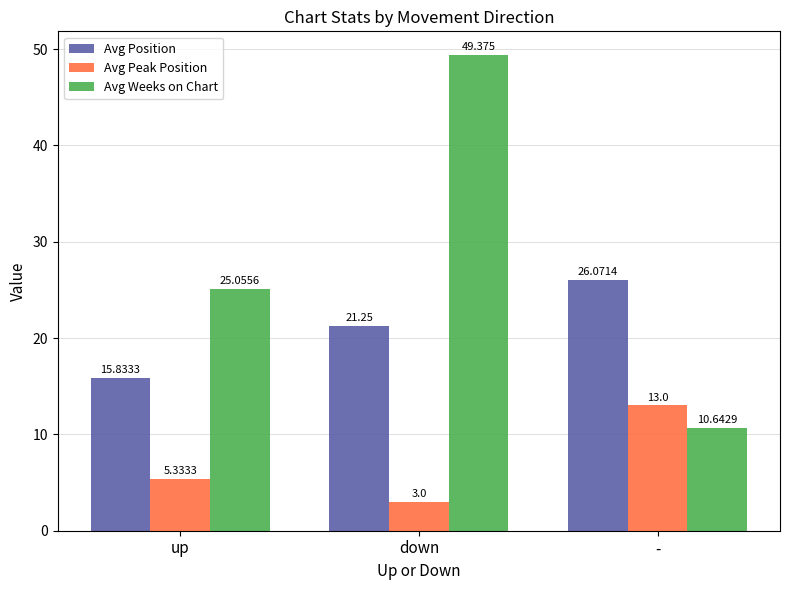

Is it true that Avg Weeks on Chart equals 10.6 at -?

True